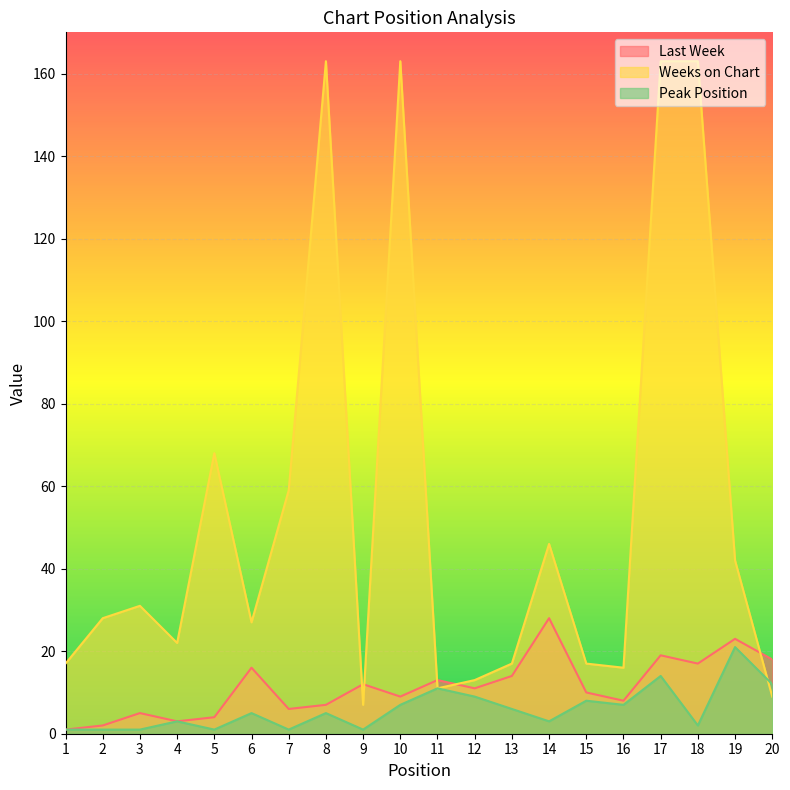

Where does the Peak Position series first go above 5?

10